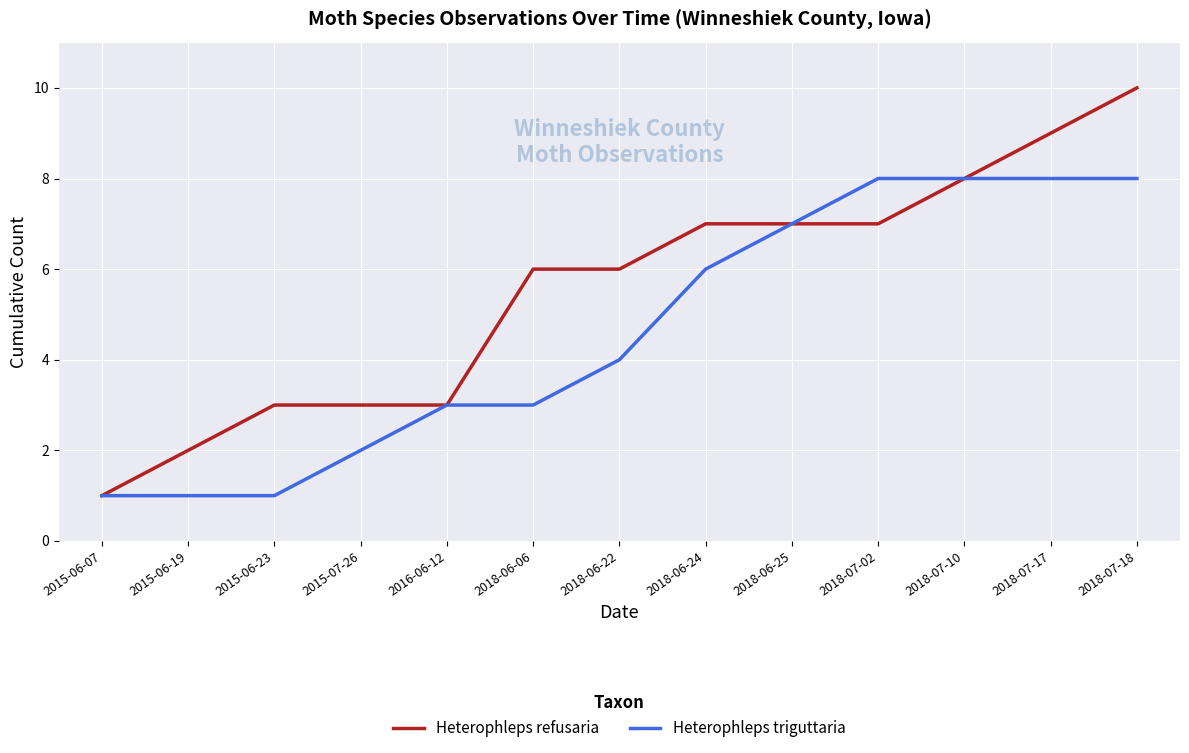

Rank the series by their maximum value, from lowest to highest.

Heterophleps triguttaria, Heterophleps refusaria